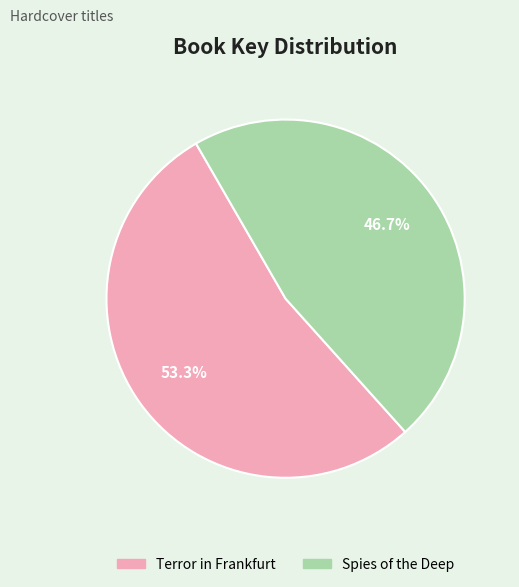

To the nearest percent, what portion does Spies of the Deep represent?

47%